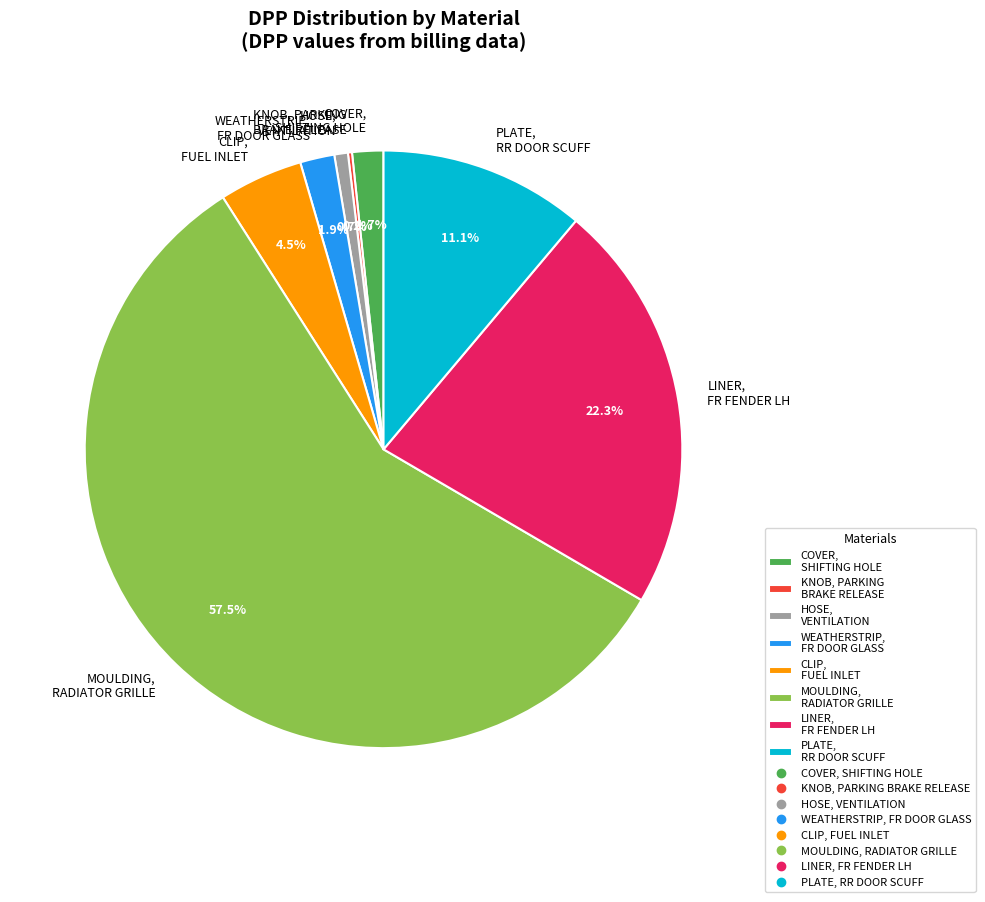

Which slice is the largest?

MOULDING, RADIATOR GRILLE